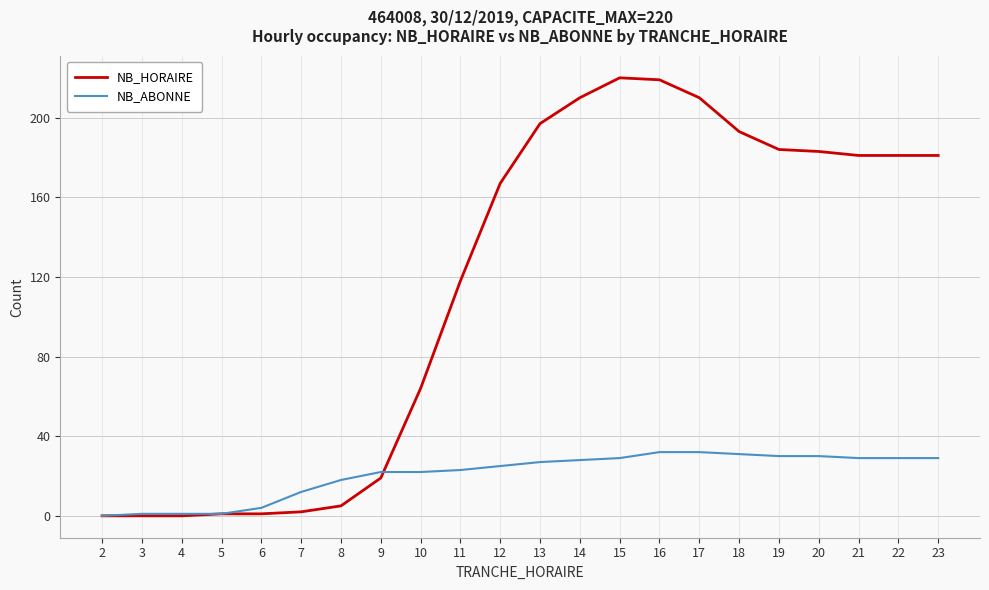

What is the difference between the NB_HORAIRE values at 7 and 6?

1